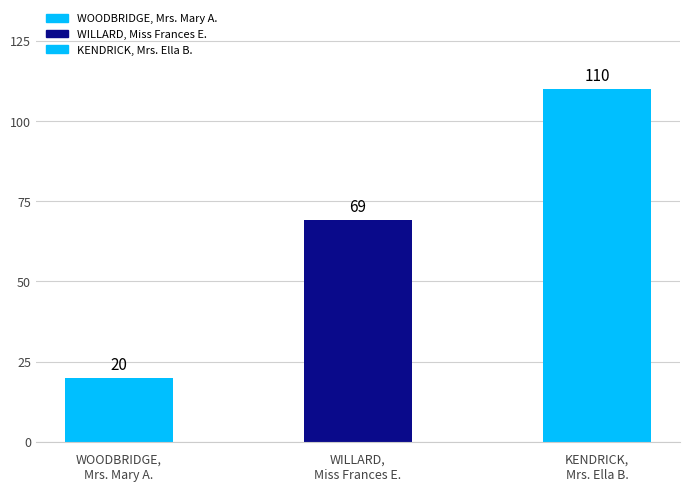

What value does the data have at KENDRICK,
Mrs. Ella B., to the nearest 10?

110